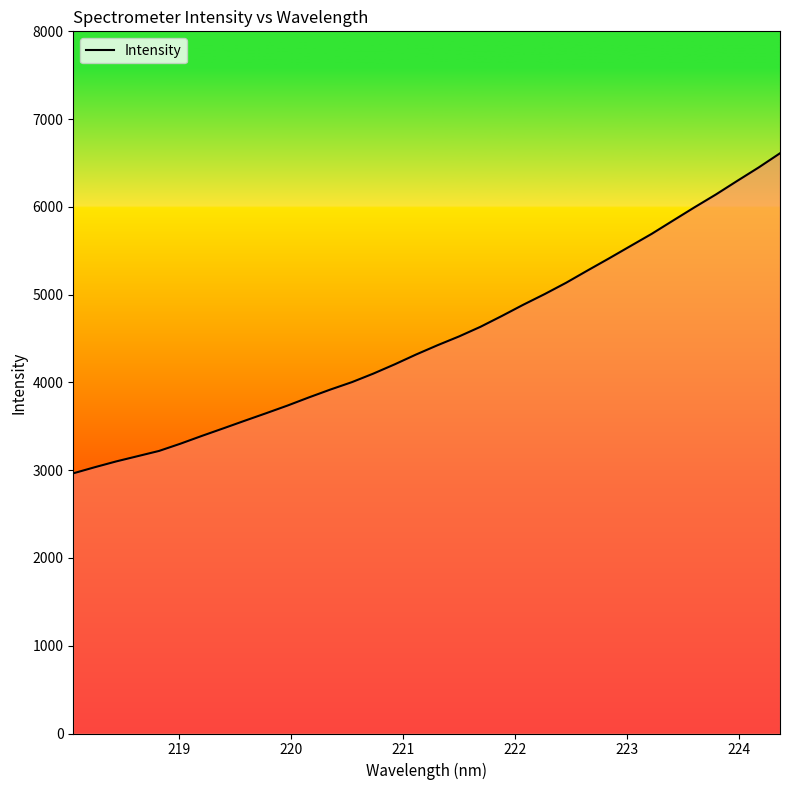

What is the greatest value displayed?

6610.8